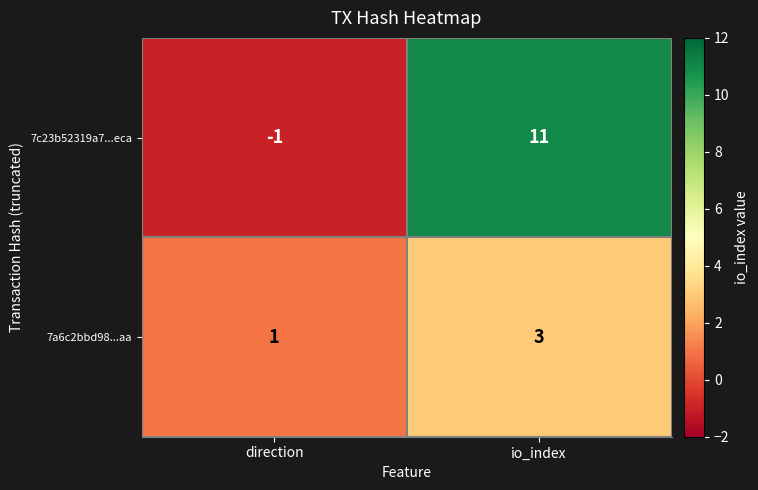

The value of 7c23b52319a7...eca at io_index is 4. True or false?

False